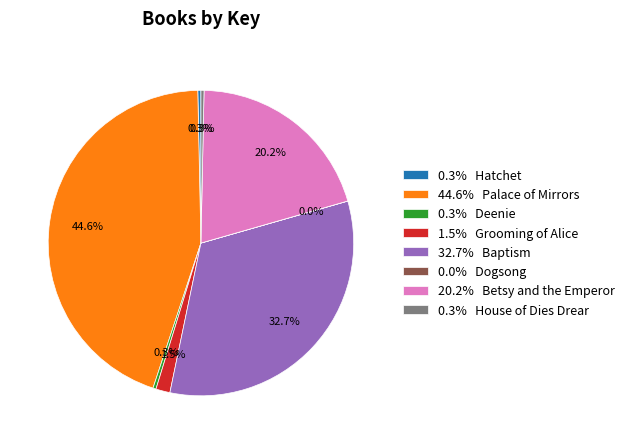

How much of the chart is everything except 44.6% Palace of Mirrors?

55.4%